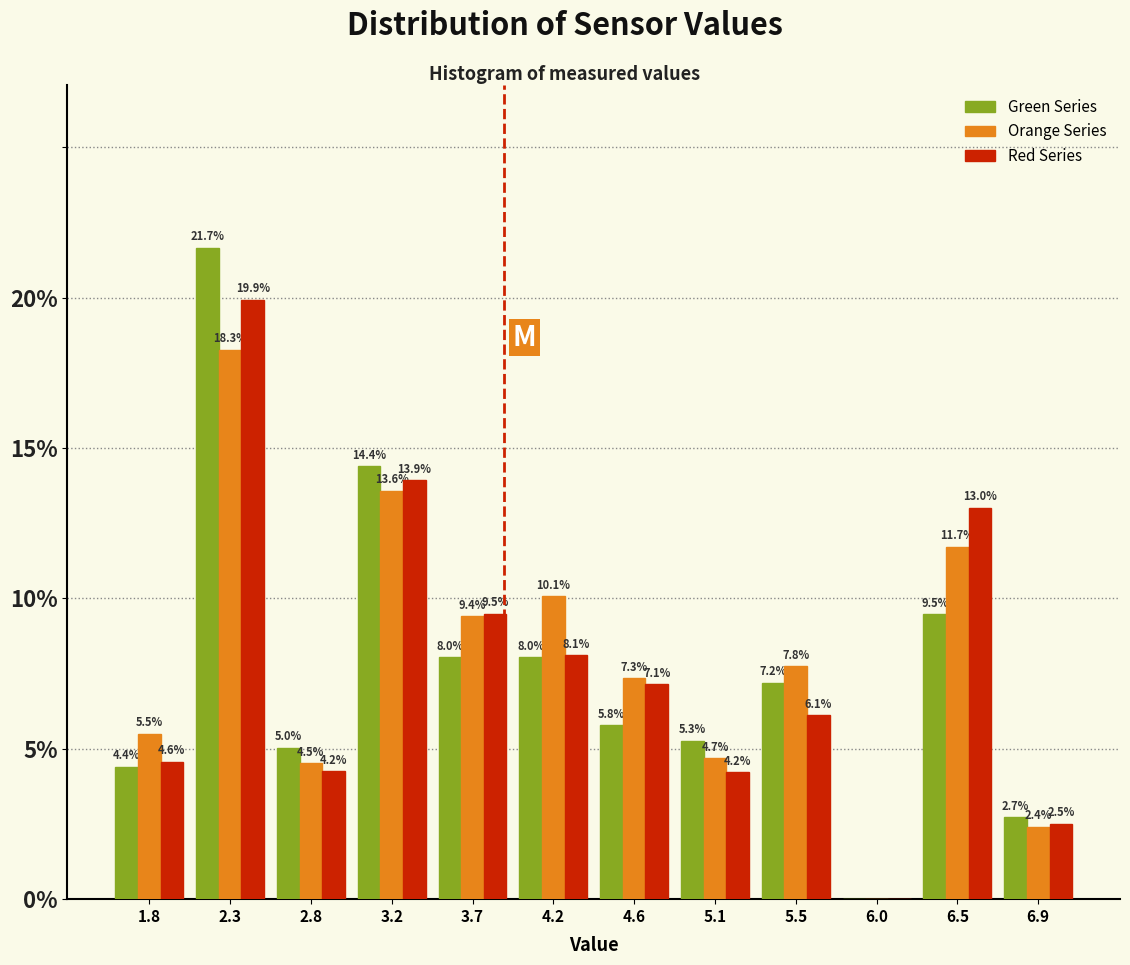

In the Orange Series series, which range on the x-axis has the tallest bar?

2.05 to 2.55